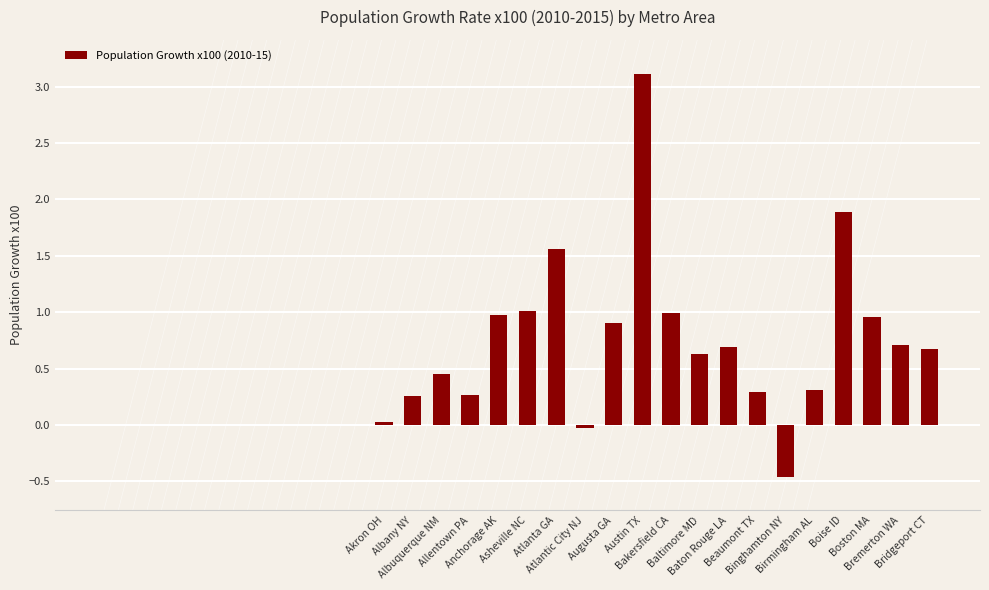

What is the greatest value displayed?

3.1